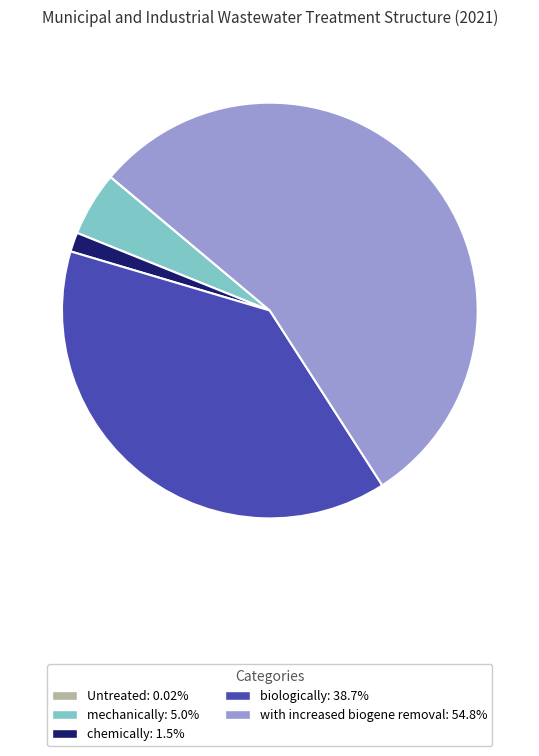

Do mechanically and biologically together represent more than half of the pie?

No